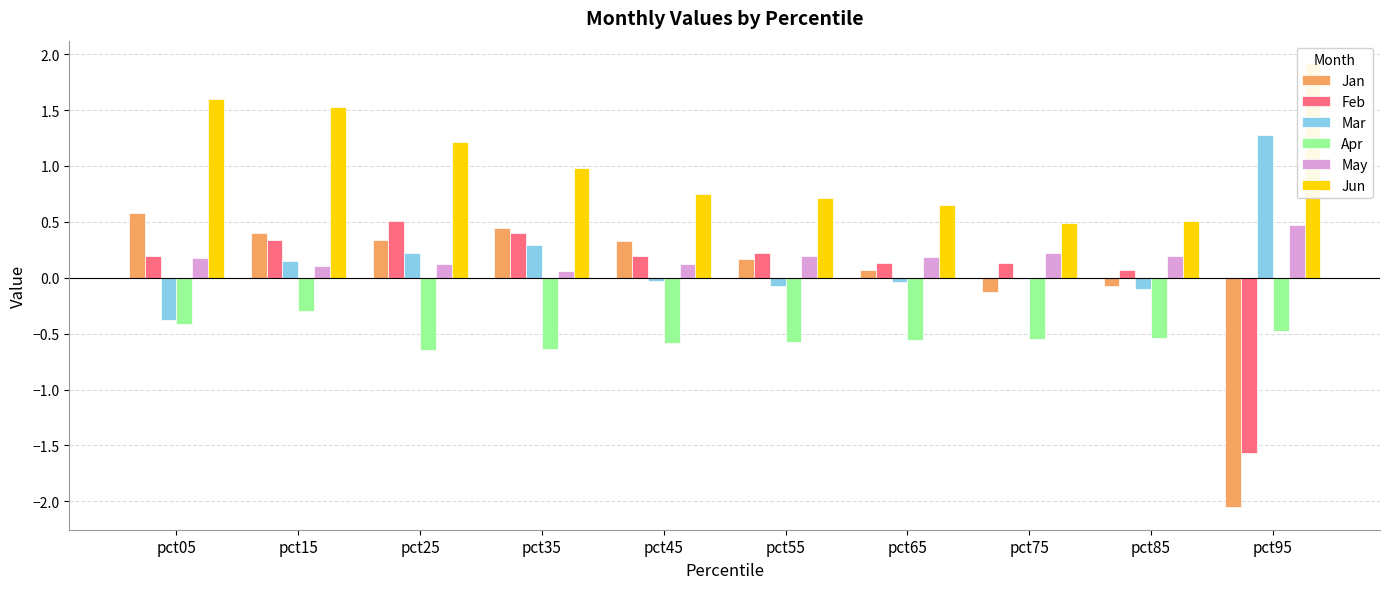

What is the maximum value shown in the chart?

1.9